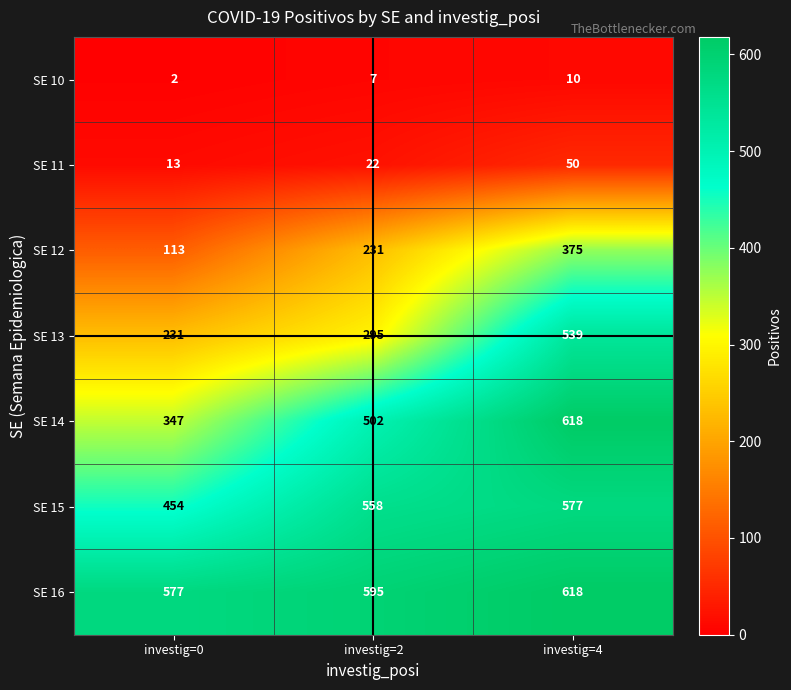

Which category has the highest value across all series?

investig=4